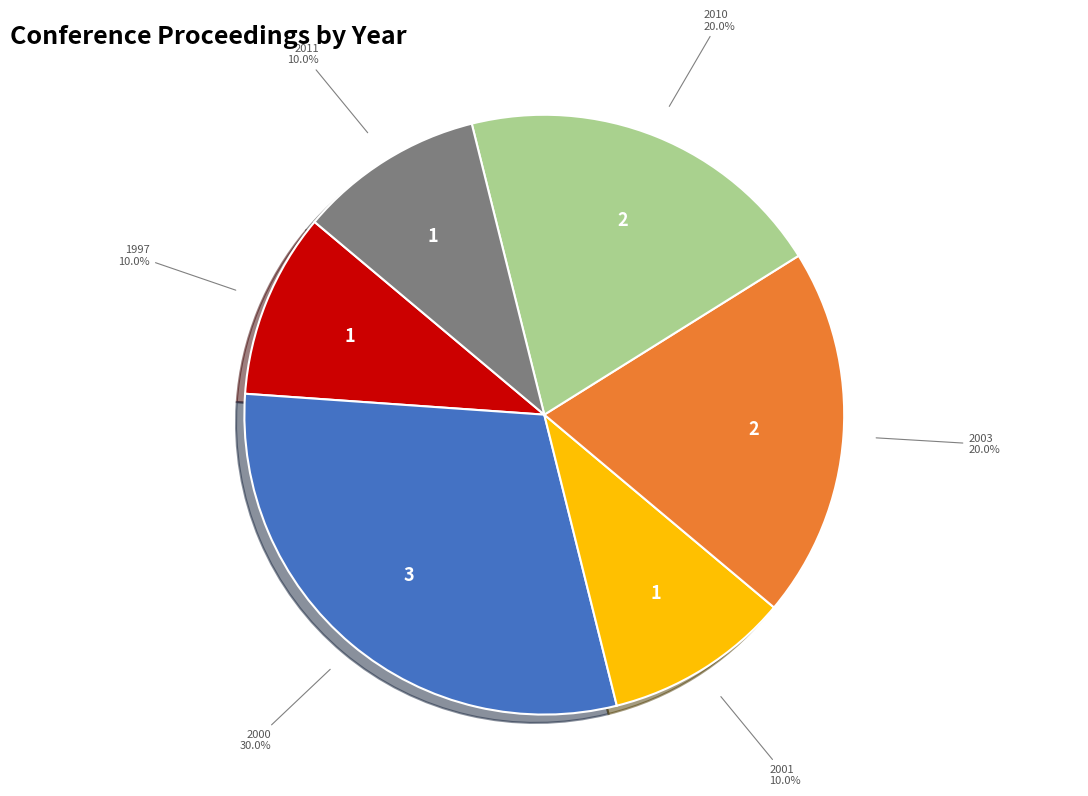

Is there a majority slice in this chart?

No